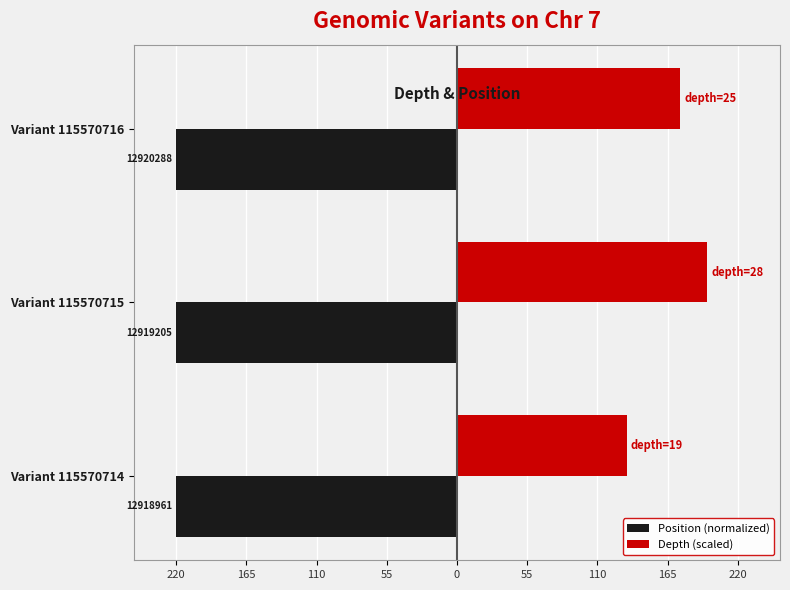

What are all the series names shown in the legend?

Position (normalized), Depth (scaled)